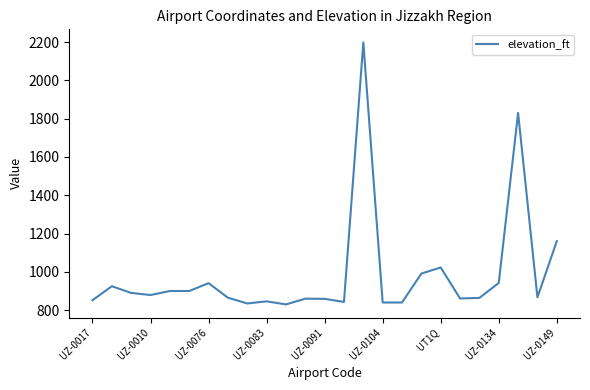

What is the difference between the maximum and minimum values?

1368